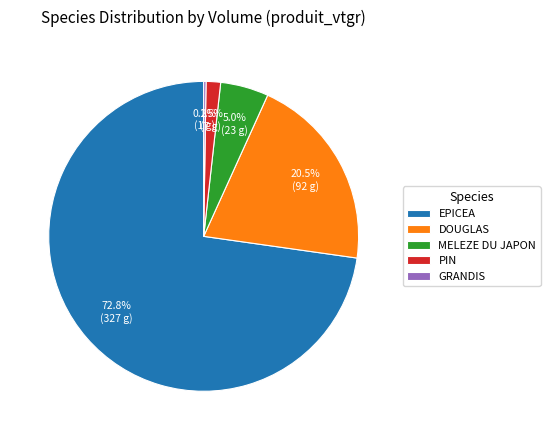

Which slice is the largest?

EPICEA